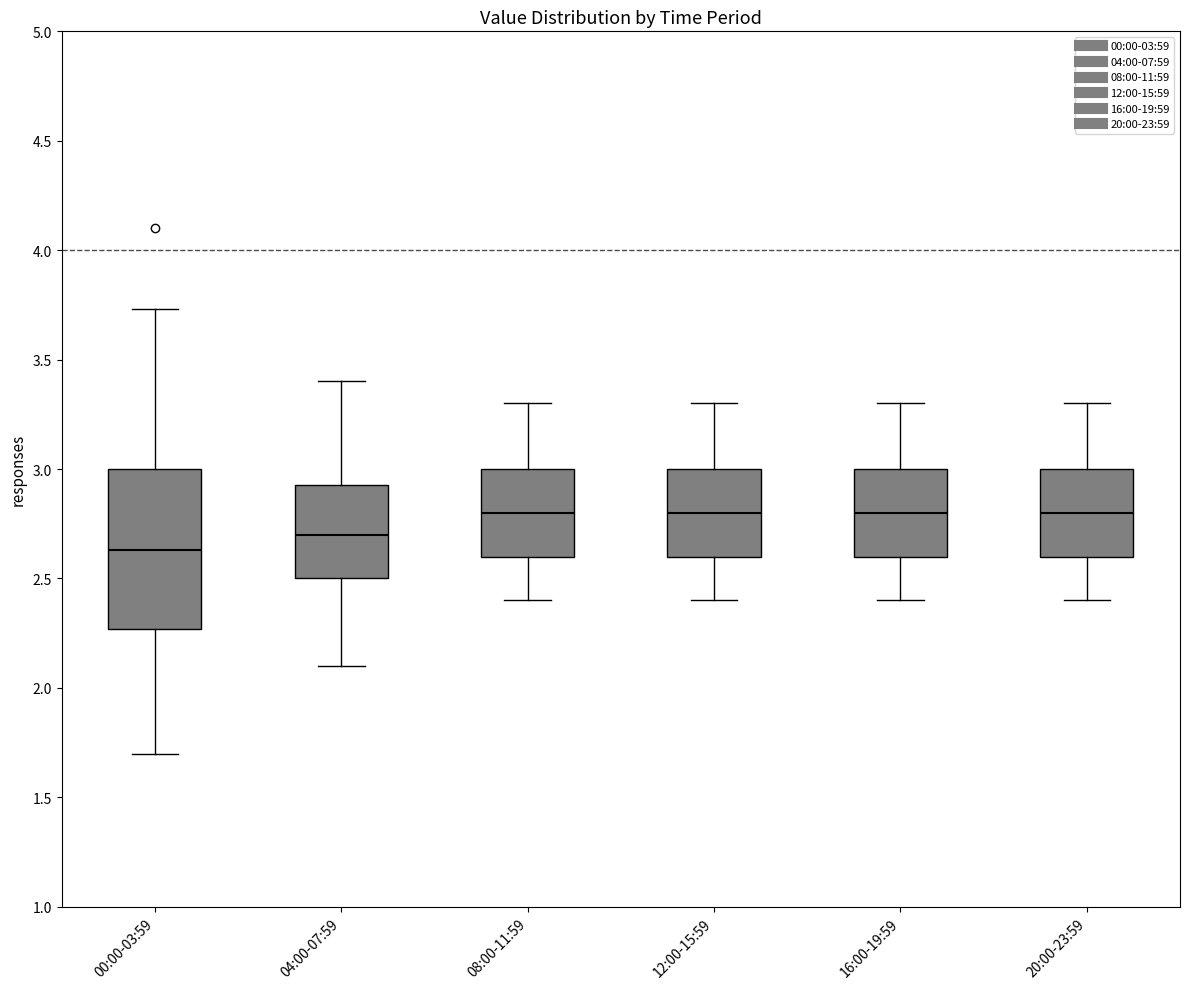

Reading left to right, read every box against the y-axis: the position of its median line, the range the box covers, and the ends of its whiskers. The values are not printed on the chart, so give them approximately, as read against the axis.

00:00-03:59: median 2.65, box 2.25 to 3.00, whiskers 1.70 to 3.75
04:00-07:59: median 2.70, box 2.50 to 2.95, whiskers 2.10 to 3.40
08:00-11:59: median 2.80, box 2.60 to 3.00, whiskers 2.40 to 3.30
12:00-15:59: median 2.80, box 2.60 to 3.00, whiskers 2.40 to 3.30
16:00-19:59: median 2.80, box 2.60 to 3.00, whiskers 2.40 to 3.30
20:00-23:59: median 2.80, box 2.60 to 3.00, whiskers 2.40 to 3.30